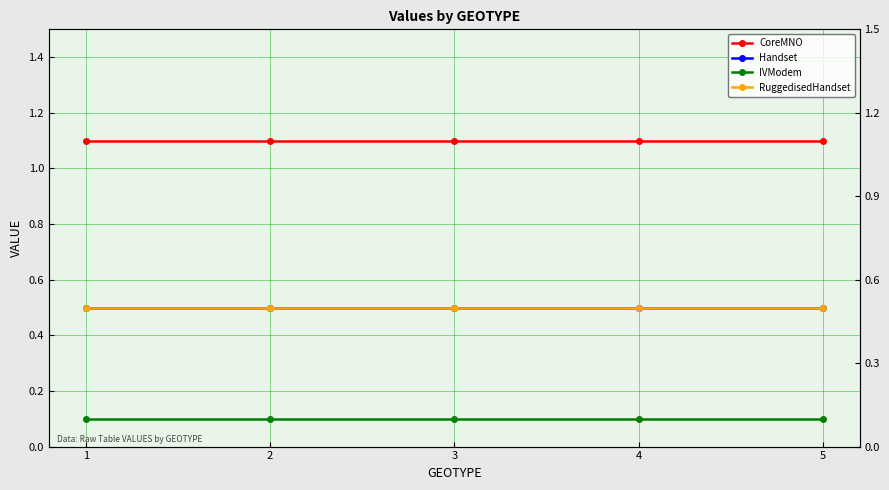

Is it true that CoreMNO equals 1.9 at 1?

False